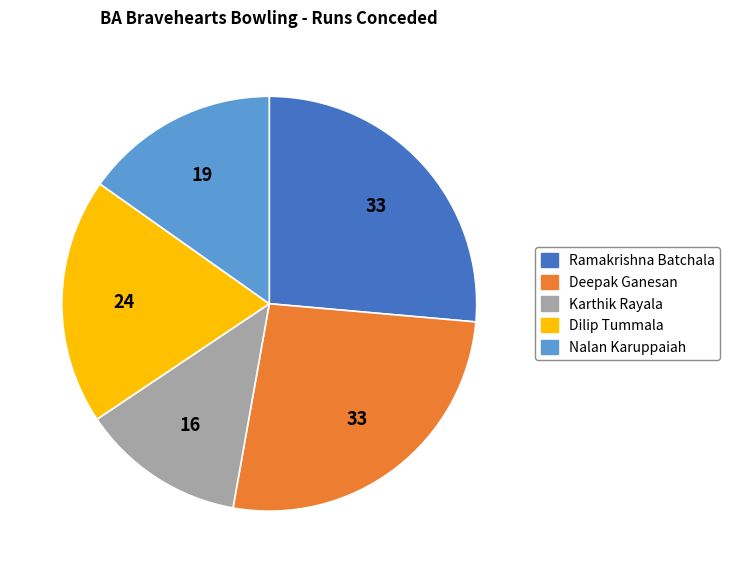

How many slices are in this pie chart?

5